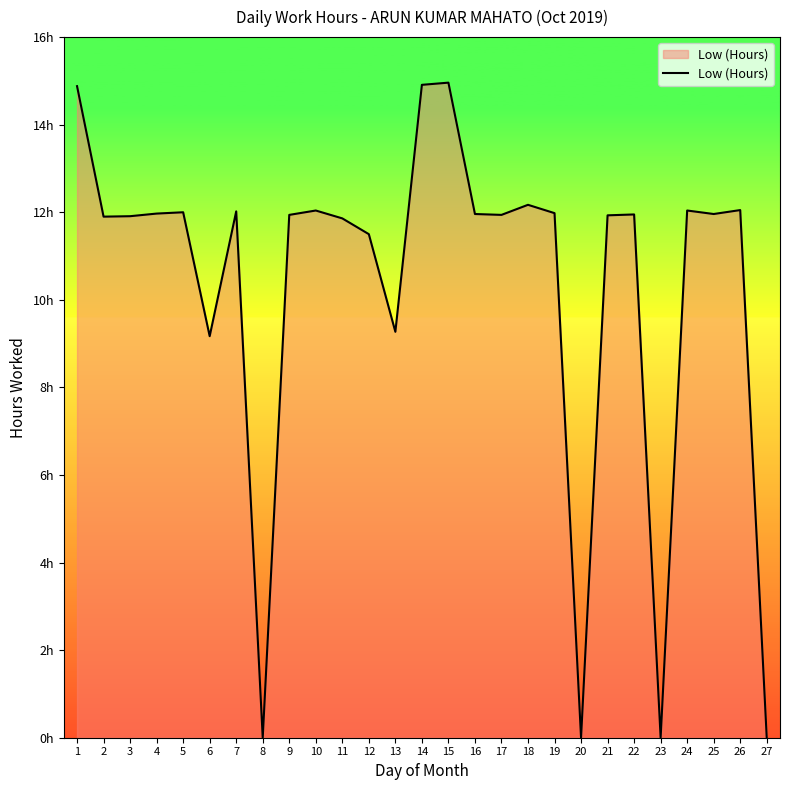

Is this an area chart (filled region under the line)?

Yes